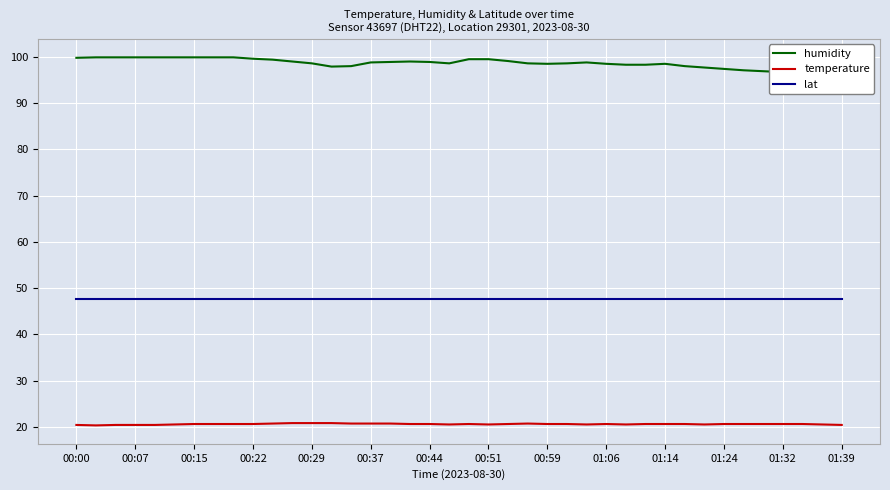

What is the minimum value shown in the chart?

20.3